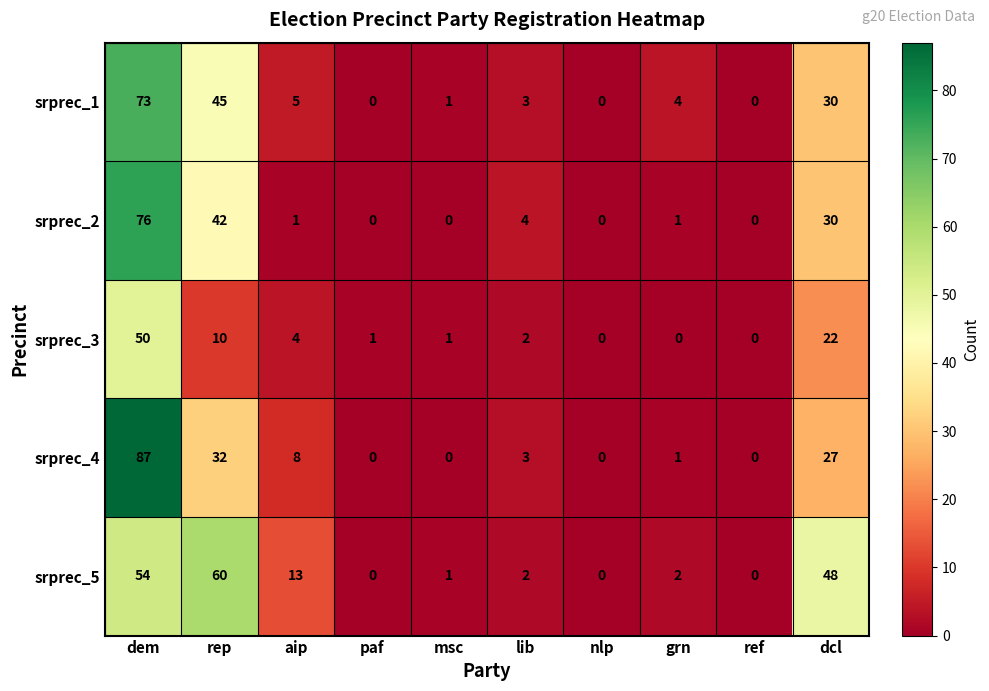

What is the spread (max minus min) of values at grn?

4